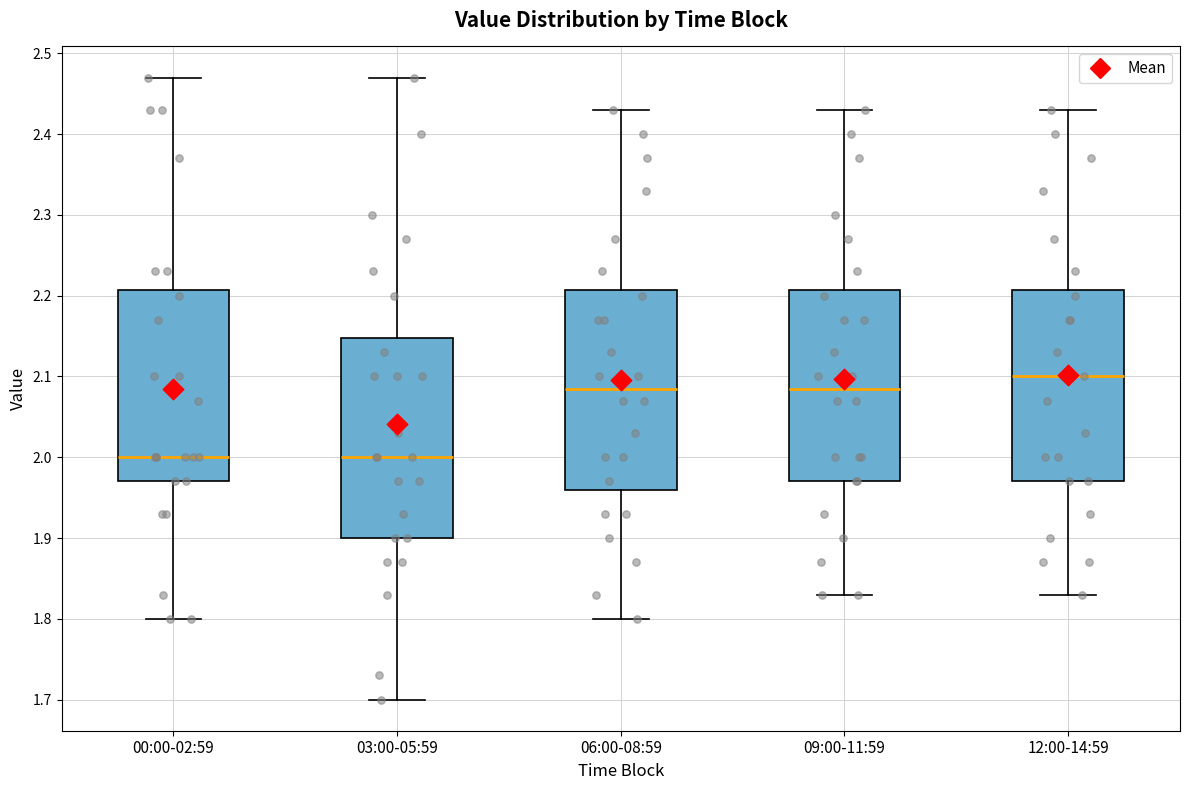

Reading left to right, transcribe this box plot: for each box, give where its median line is, the range the box spans, and where its two whiskers end, as read against the y-axis. The values are not printed on the chart, so give them approximately, as read against the axis.

00:00-02:59: median 2.00, box 1.97 to 2.21, whiskers 1.80 to 2.47
03:00-05:59: median 2.00, box 1.90 to 2.15, whiskers 1.70 to 2.47
06:00-08:59: median 2.09, box 1.96 to 2.21, whiskers 1.80 to 2.43
09:00-11:59: median 2.09, box 1.97 to 2.21, whiskers 1.83 to 2.43
12:00-14:59: median 2.10, box 1.97 to 2.21, whiskers 1.83 to 2.43